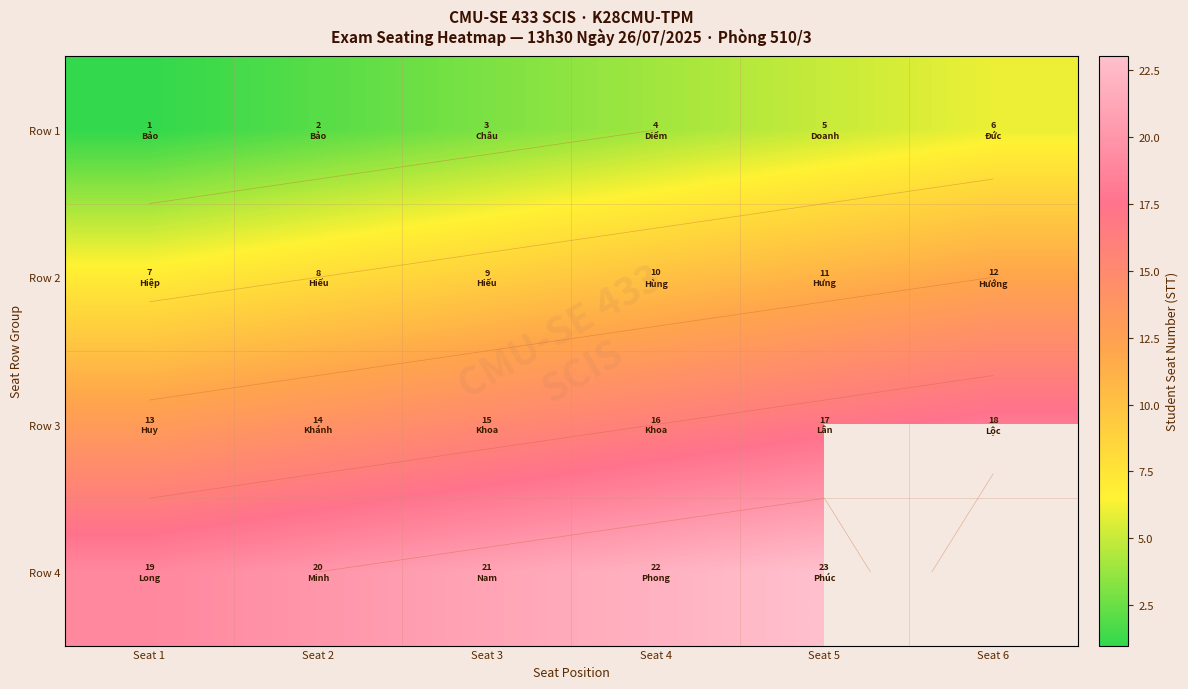

The value of Row 3 at Seat 3 is 8.7. True or false?

False